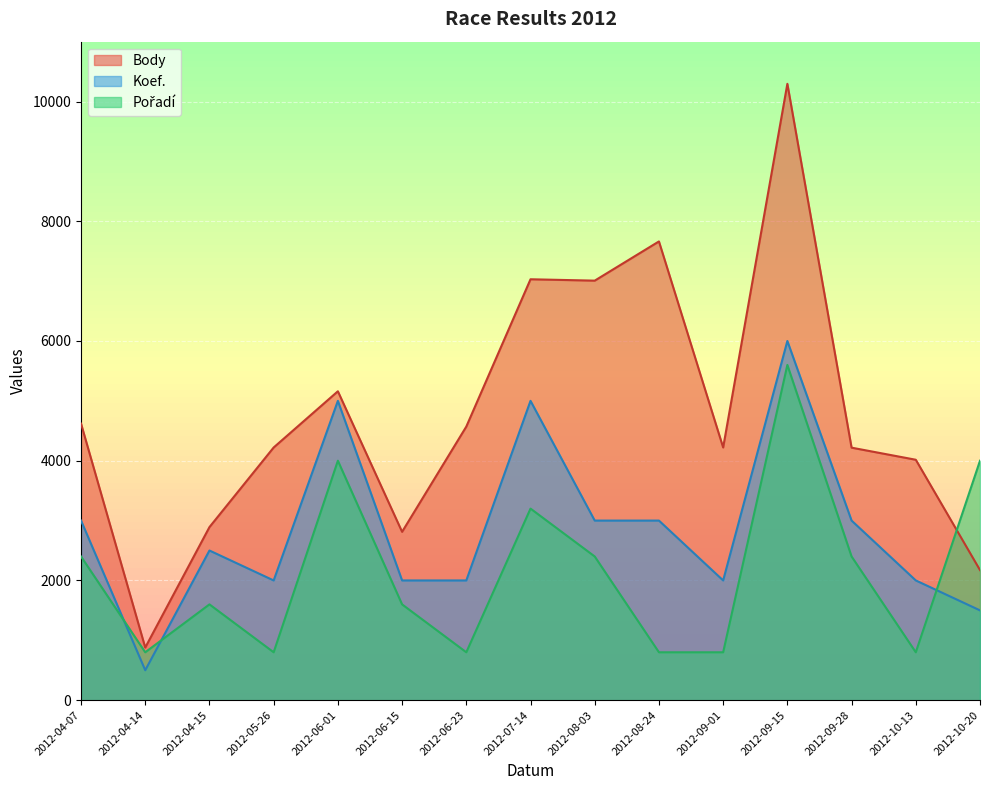

What is the value of the Body point at the 15th from the left?

2173